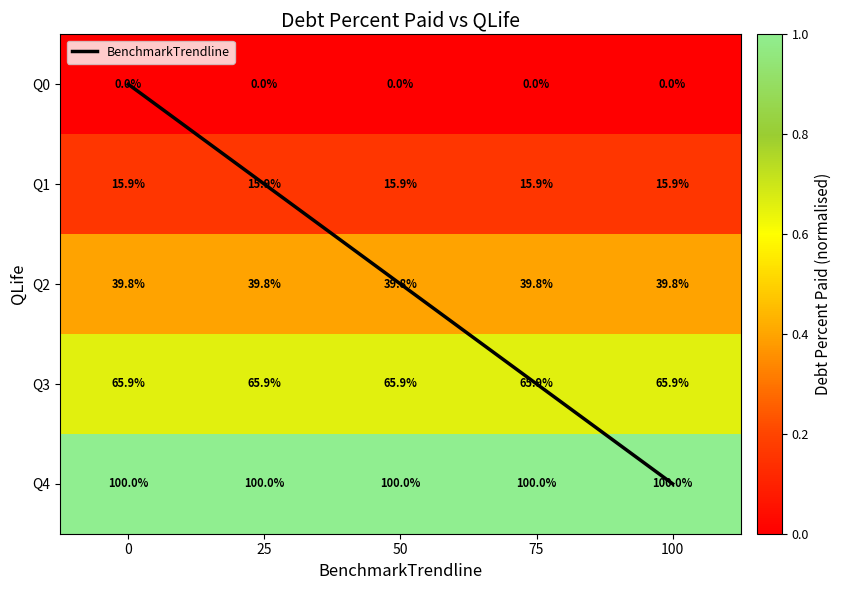

List the labels in order of BenchmarkTrendline value, smallest first.

0, 25, 50, 75, 100